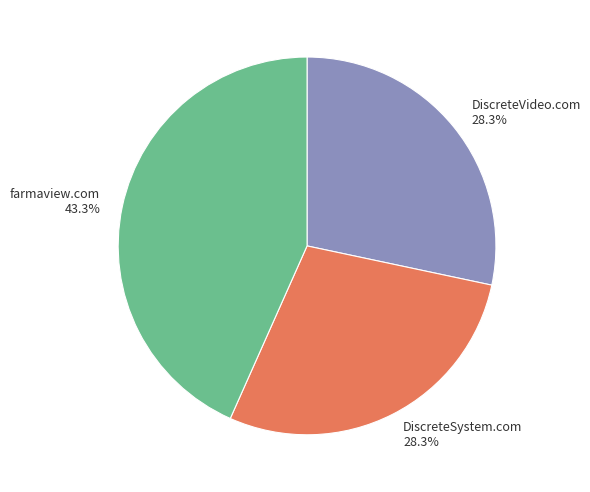

Does farmaview.com account for over 50% of the chart?

No